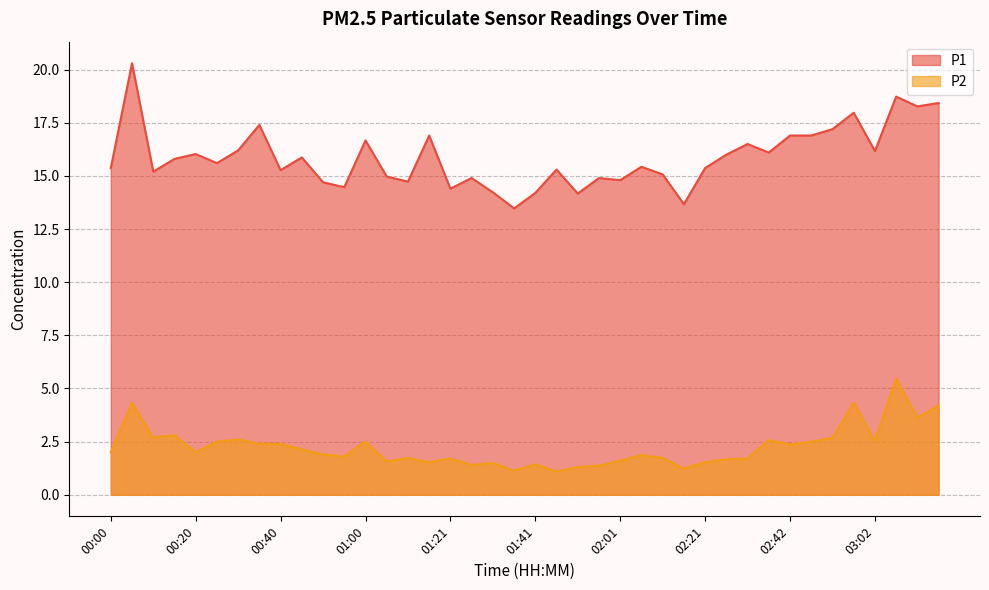

Rank the series by their maximum value, from lowest to highest.

P2, P1